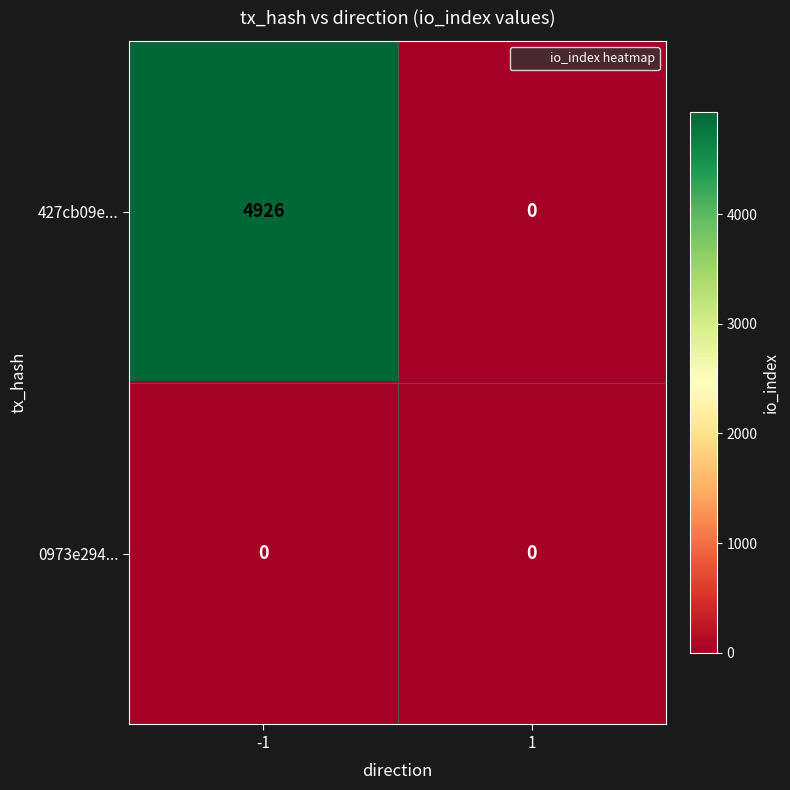

Count the number of data series in this chart.

2